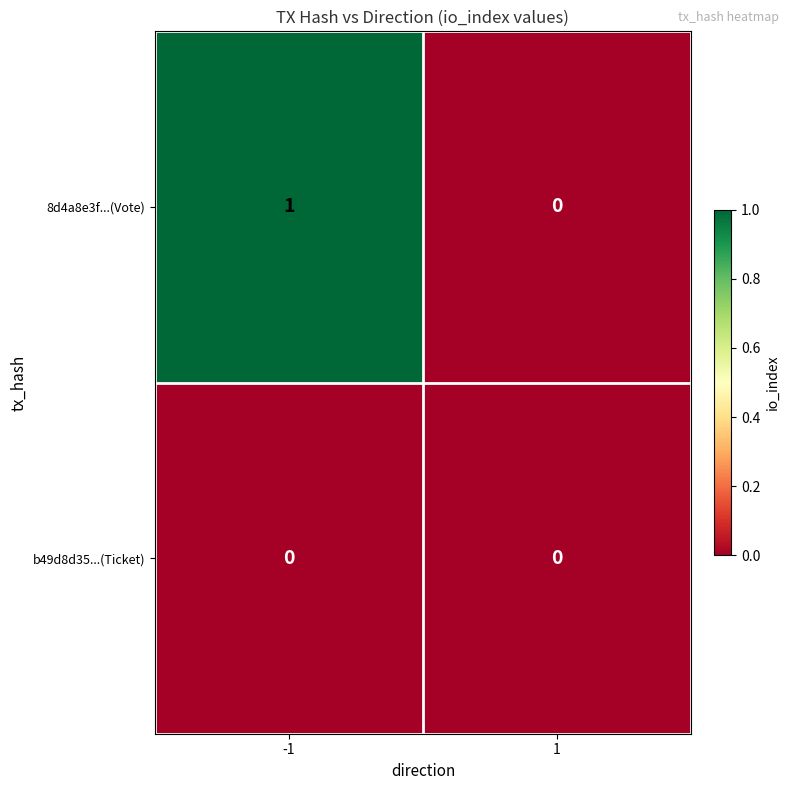

Which series changed the most between -1 and 1?

8d4a8e3f...(Vote)